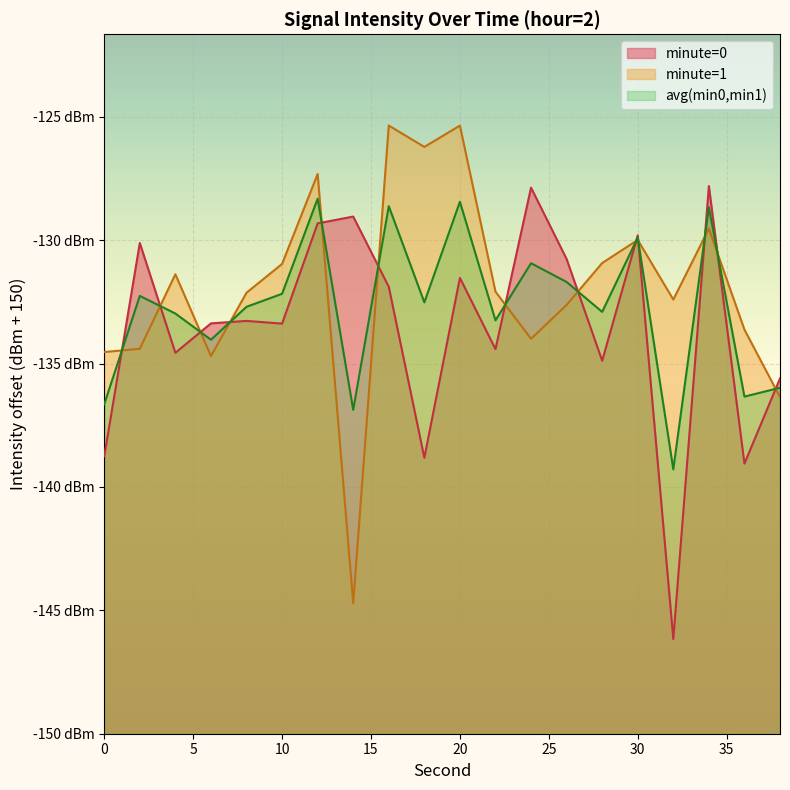

The value at 12 is 12.8. True or false?

False